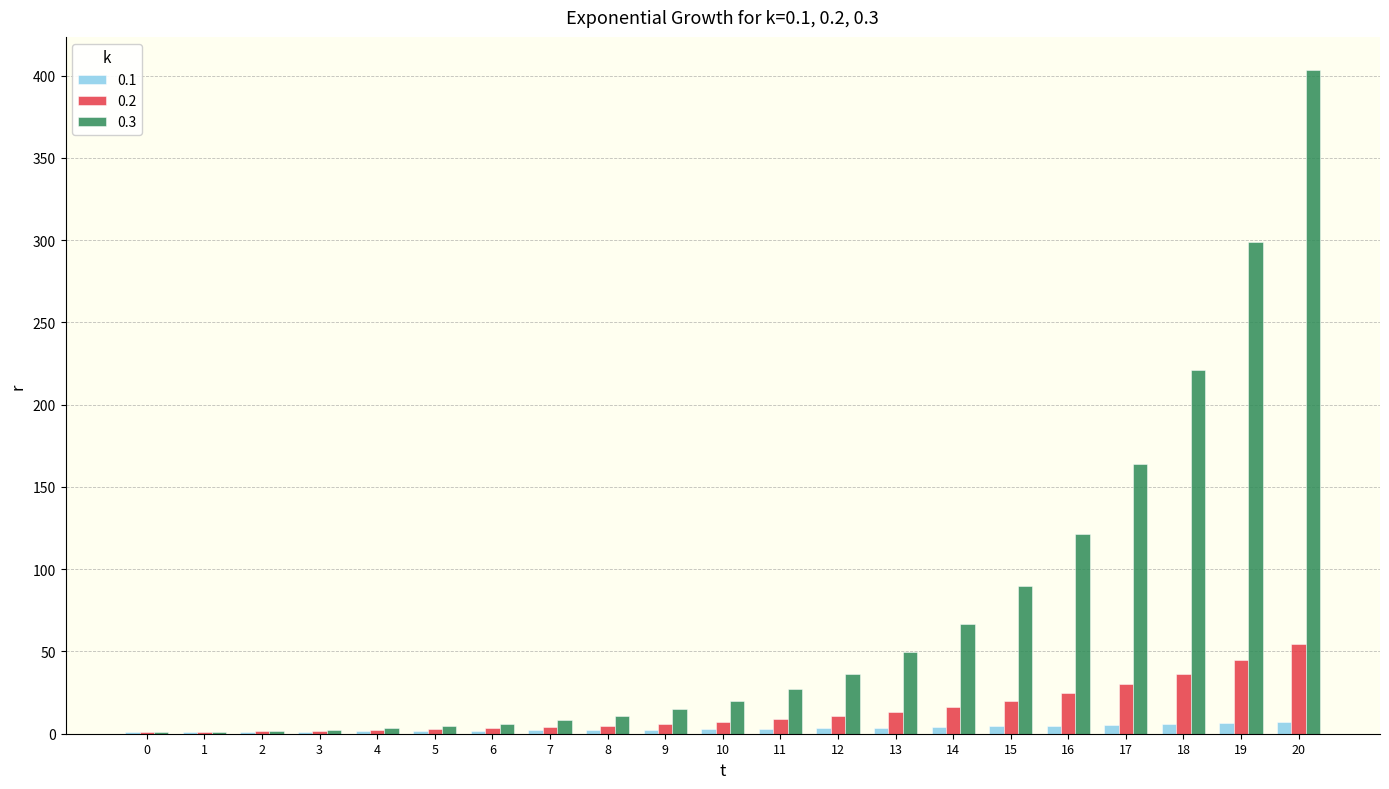

Which series has the largest total across all categories?

0.3